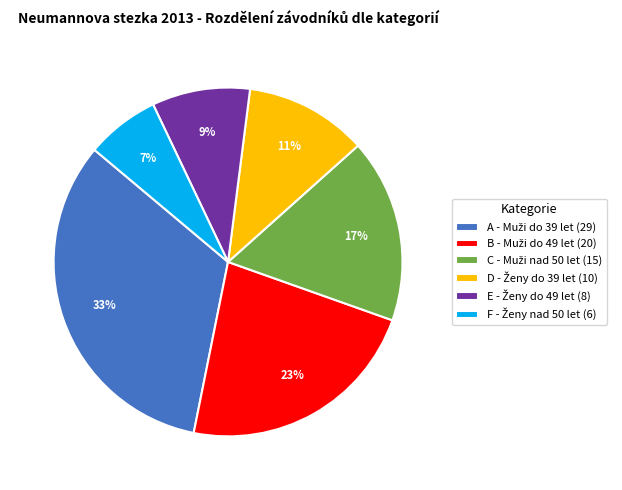

Count the number of slices in the pie.

6